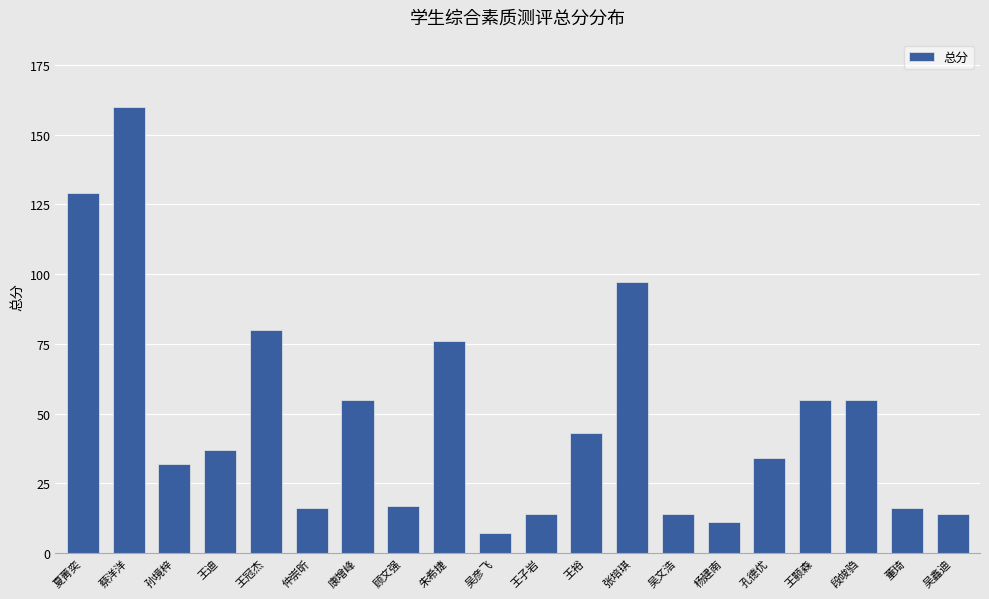

What is the change in value from 王冠杰 to 杨建南?

-69